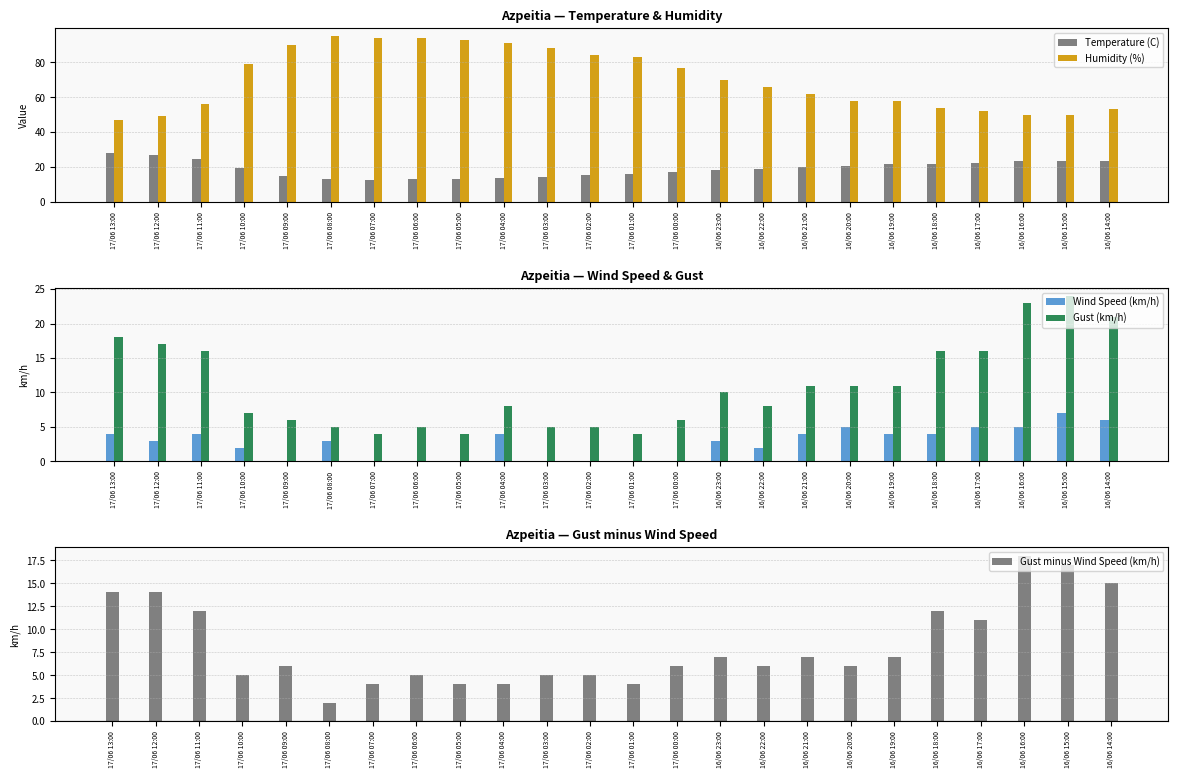

What is the average value of the Humidity (%) series?

70.5